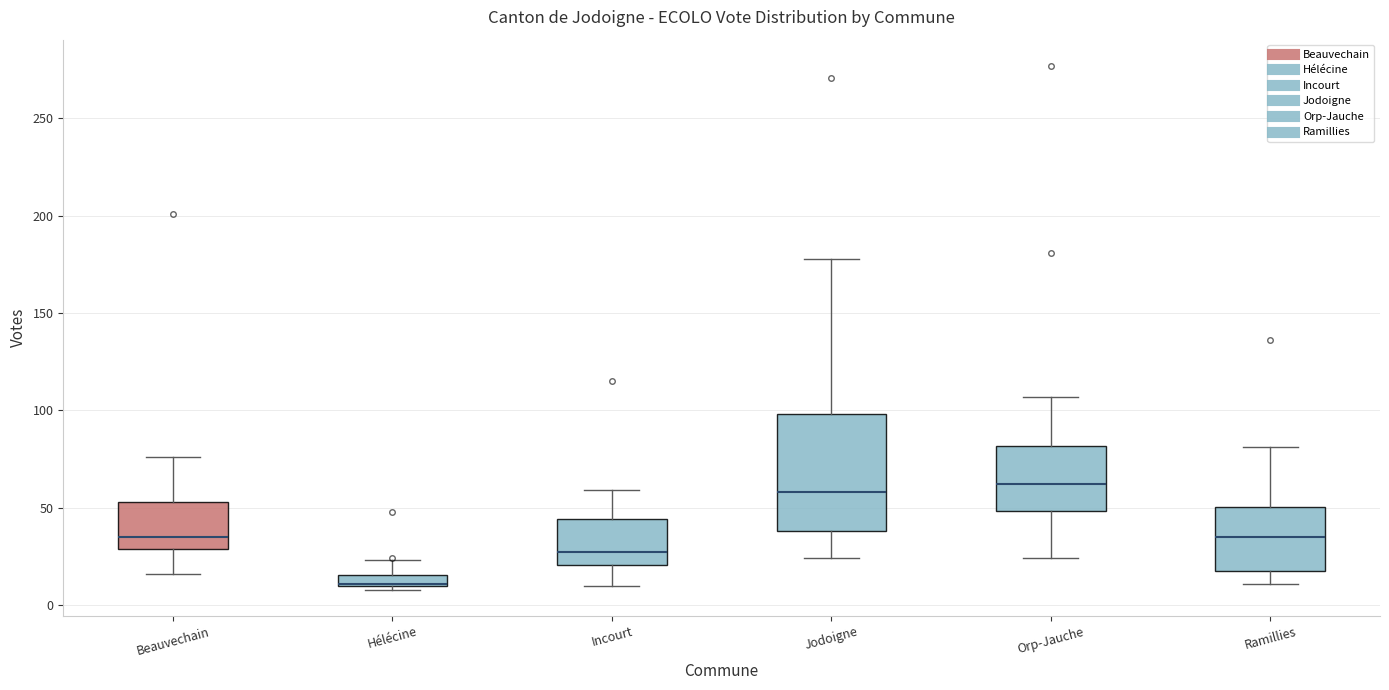

Comparing the boxes themselves (not the whiskers), which one is the tallest?

Jodoigne